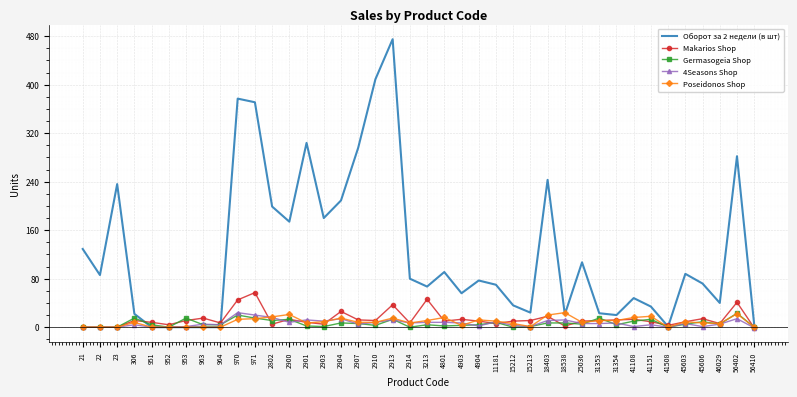

What is the difference between the maximum and minimum values in the 4Seasons Shop series?

25